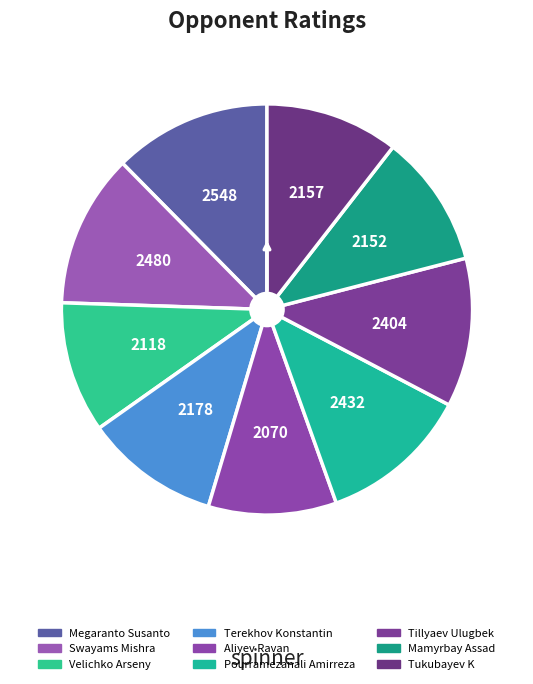

Count the number of slices in the pie.

9